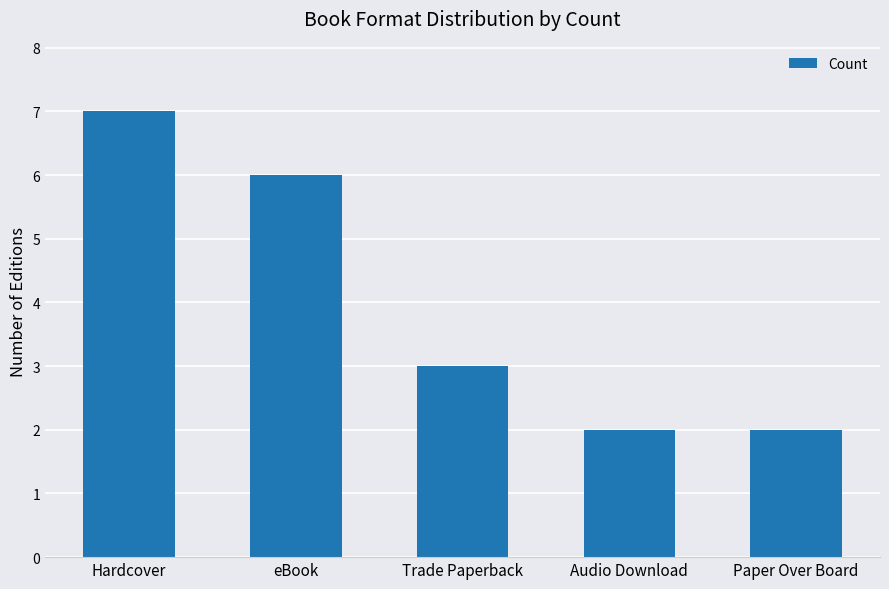

What is the sum of all values?

20